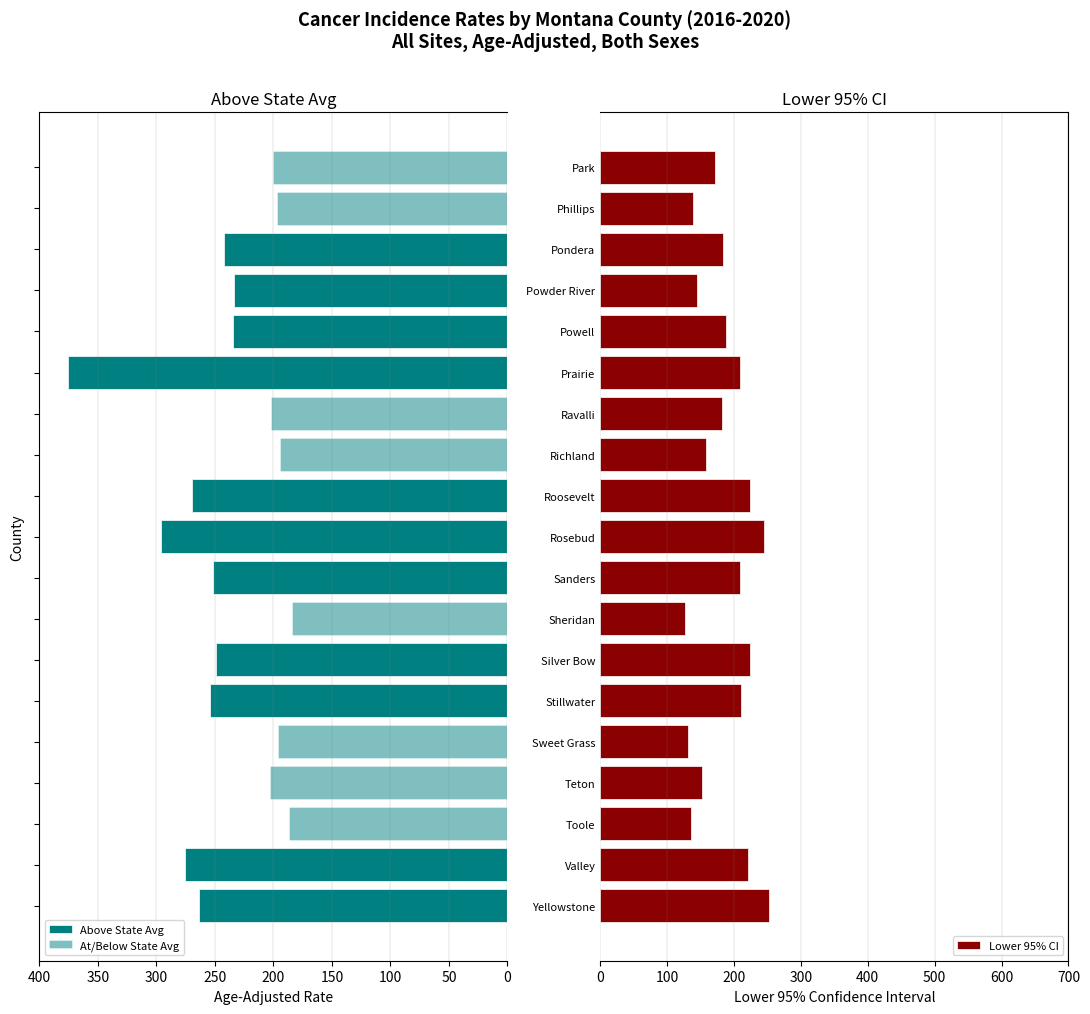

What is the sum of the Lower 95% CI values at Yellowstone and Toole?

388.5